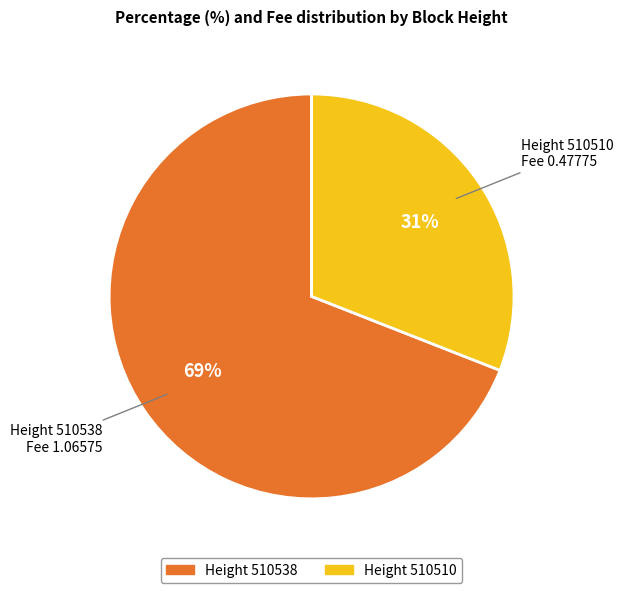

Does any single category account for the majority?

Yes